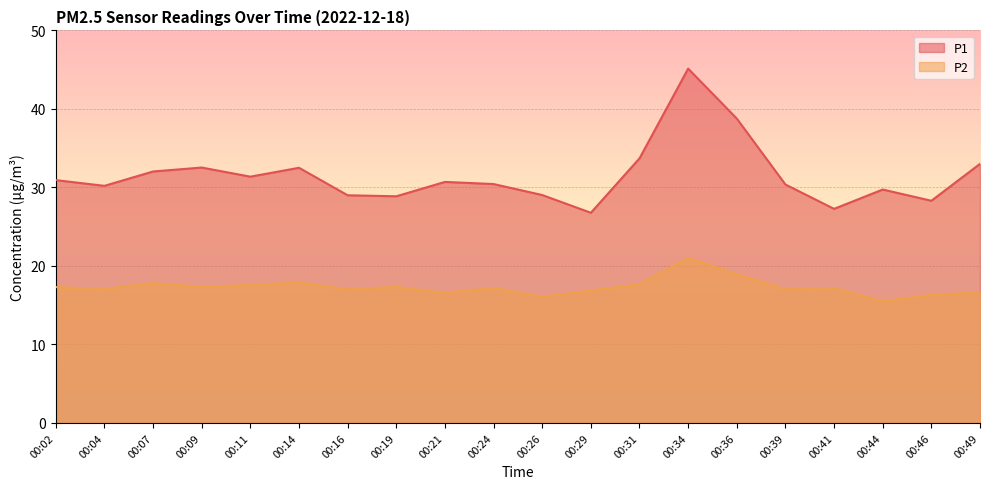

What is the total value across all series at 00:04?

47.3